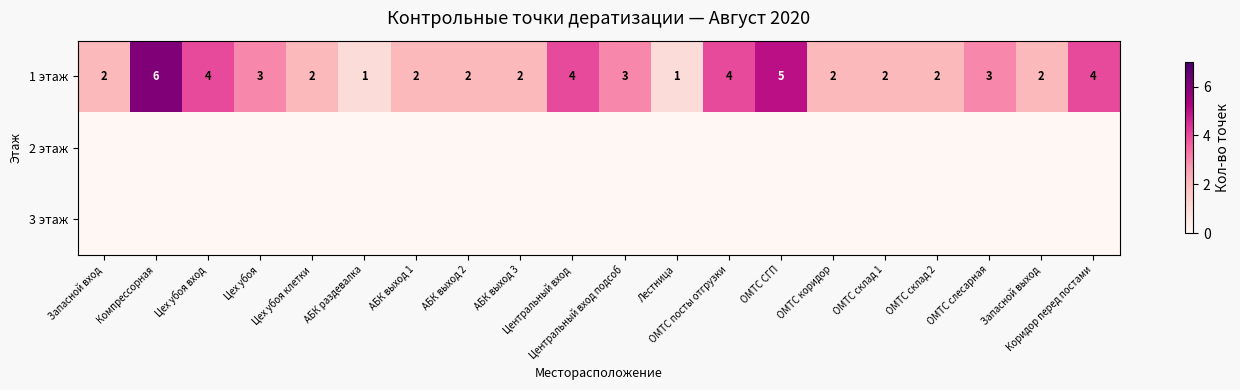

What is the difference between the maximum and second lowest values in the 1 этаж series?

5